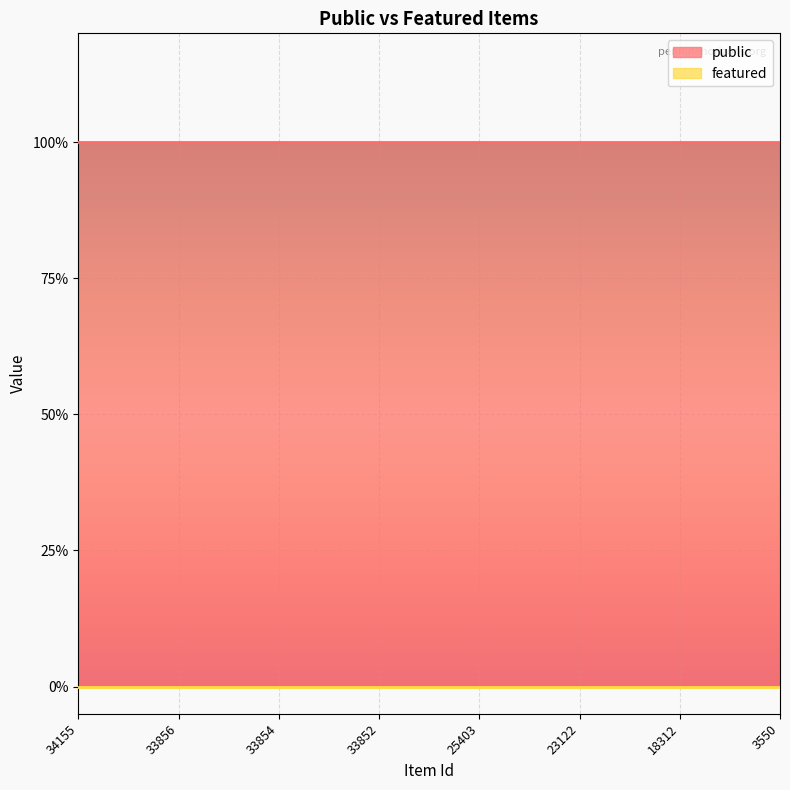

The value of public at 33852 is 1. True or false?

False